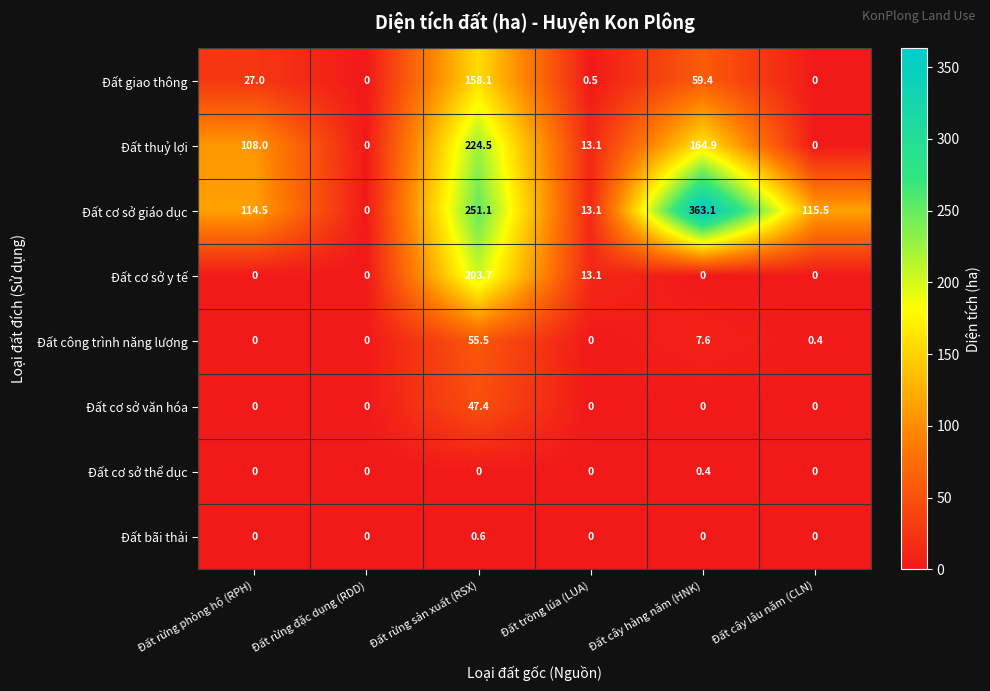

What is the spread (max minus min) of values at Đất cây hàng năm (HNK)?

363.1